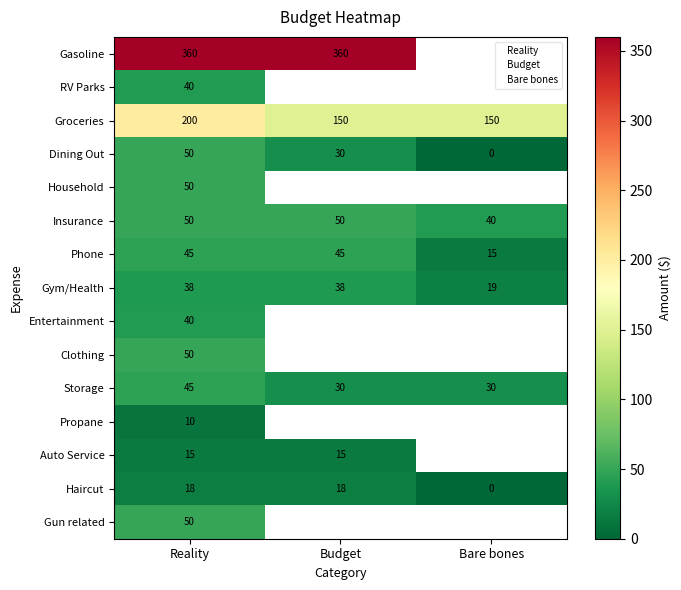

The Haircut series shows 28 at Gasoline. True or false?

False